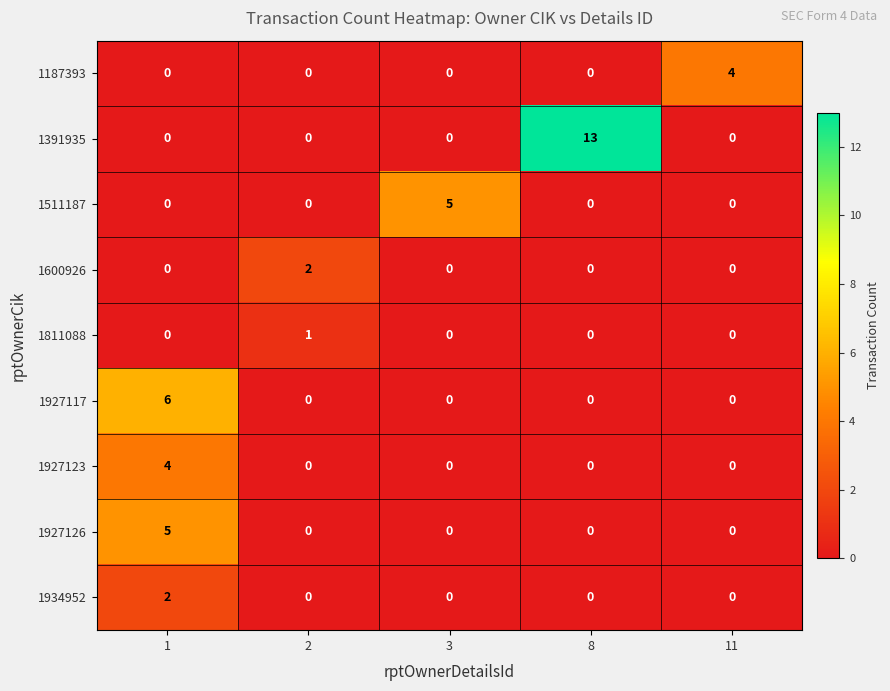

What is the difference between the maximum and second lowest values in the 1927123 series?

4